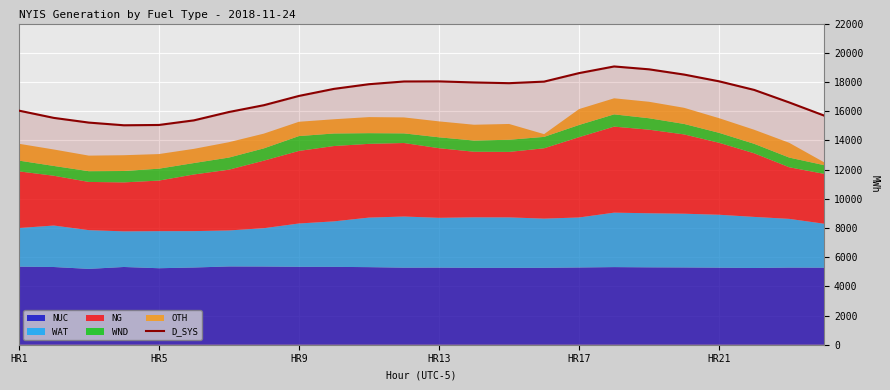

What is the sum of the values at 13 and 22?

34562